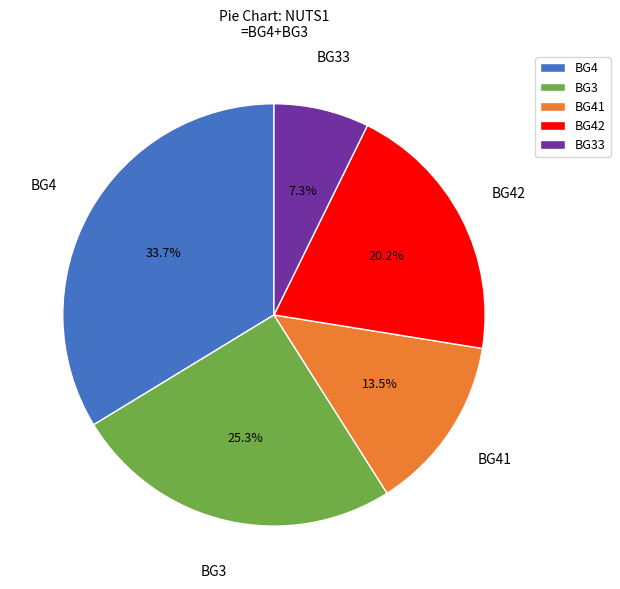

Which has a higher value, BG3 or BG4?

BG4